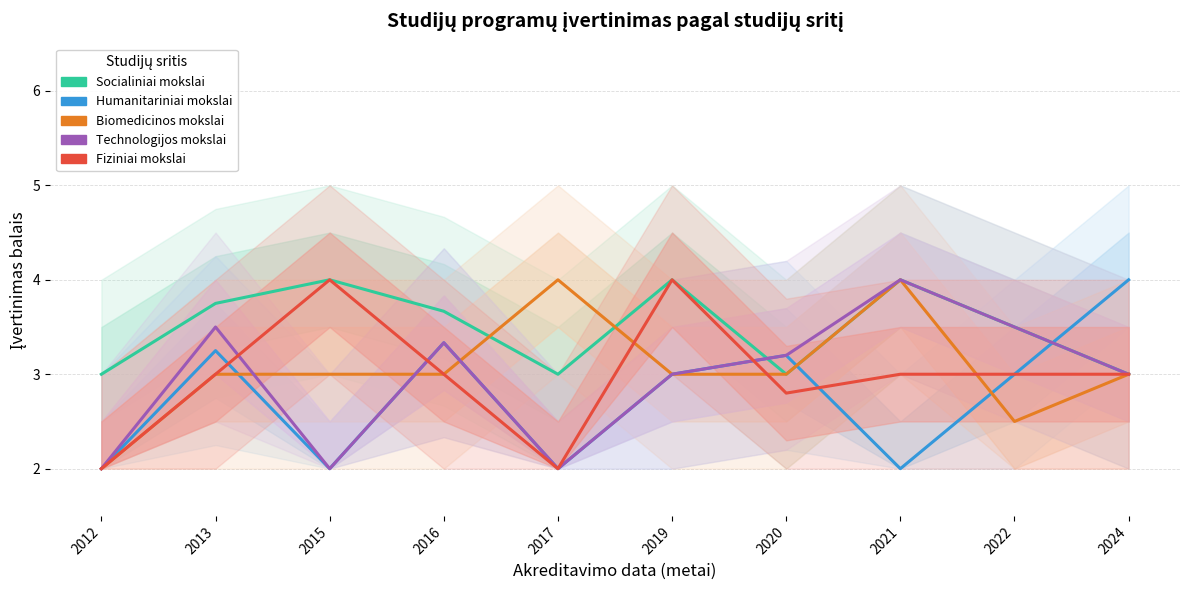

What is the highest value of the Humanitariniai mokslai series?

4.0